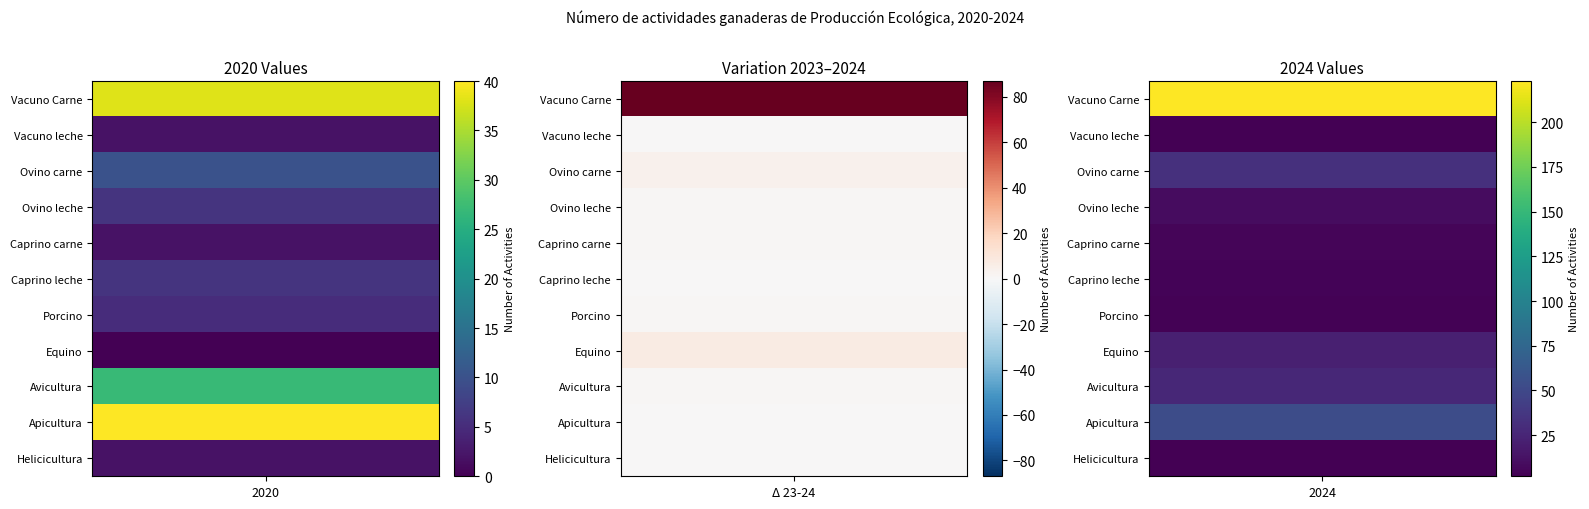

Reading left to right, list all the values displayed in this chart.

Vacuno Carne: 2020=38	2023=136	2024=223
Vacuno leche: 2020=2	2023=2	2024=2
Ovino carne: 2020=10	2023=29	2024=33
Ovino leche: 2020=6	2023=8	2024=9
Caprino carne: 2020=2	2023=4	2024=5
Caprino leche: 2020=6	2023=4	2024=4
Porcino: 2020=5	2023=2	2024=3
Equino: 2020=0	2023=14	2024=21
Avicultura: 2020=27	2023=26	2024=27
Apicultura: 2020=40	2023=53	2024=53
Helicicultura: 2020=2	2023=2	2024=2